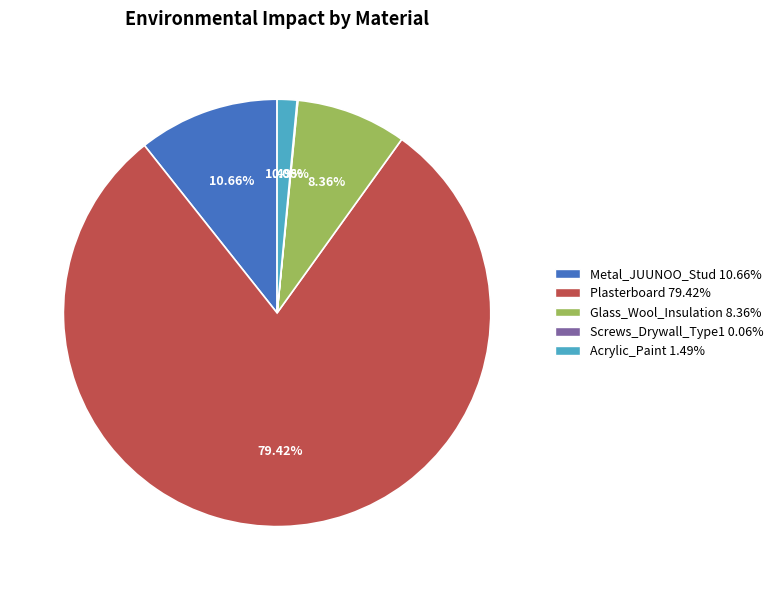

True or false: Acrylic_Paint accounts for 11% of the total.

False